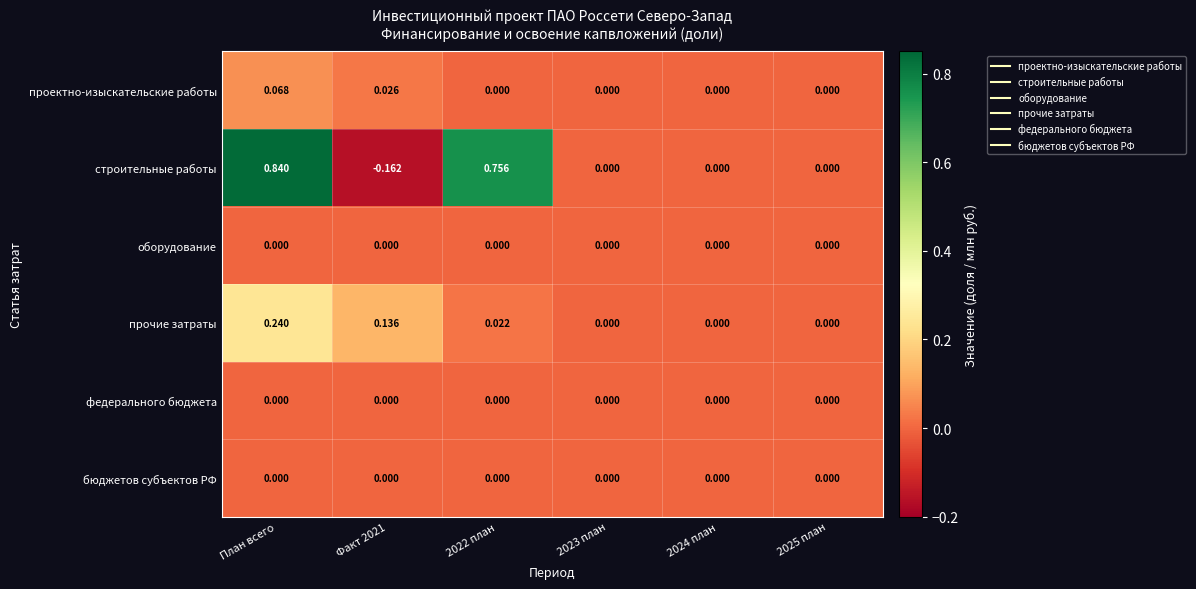

Which series has the largest total across all categories?

строительные работы